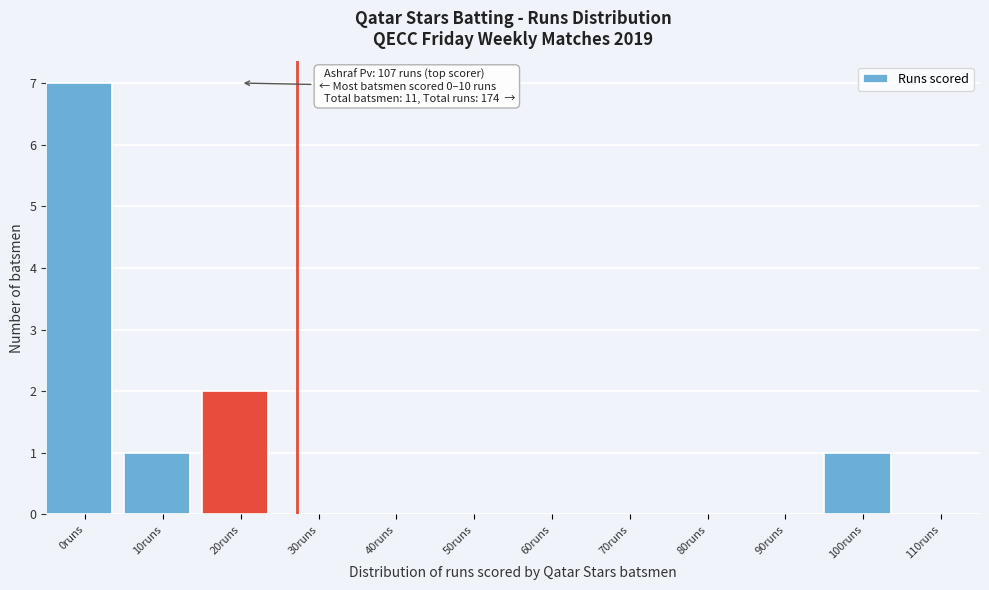

Reading left to right, what are all the values shown in this chart?

0runs=7	10runs=1	20runs=2	30runs=0	40runs=0	50runs=0	60runs=0	70runs=0	80runs=0	90runs=0	100runs=1	110runs=0